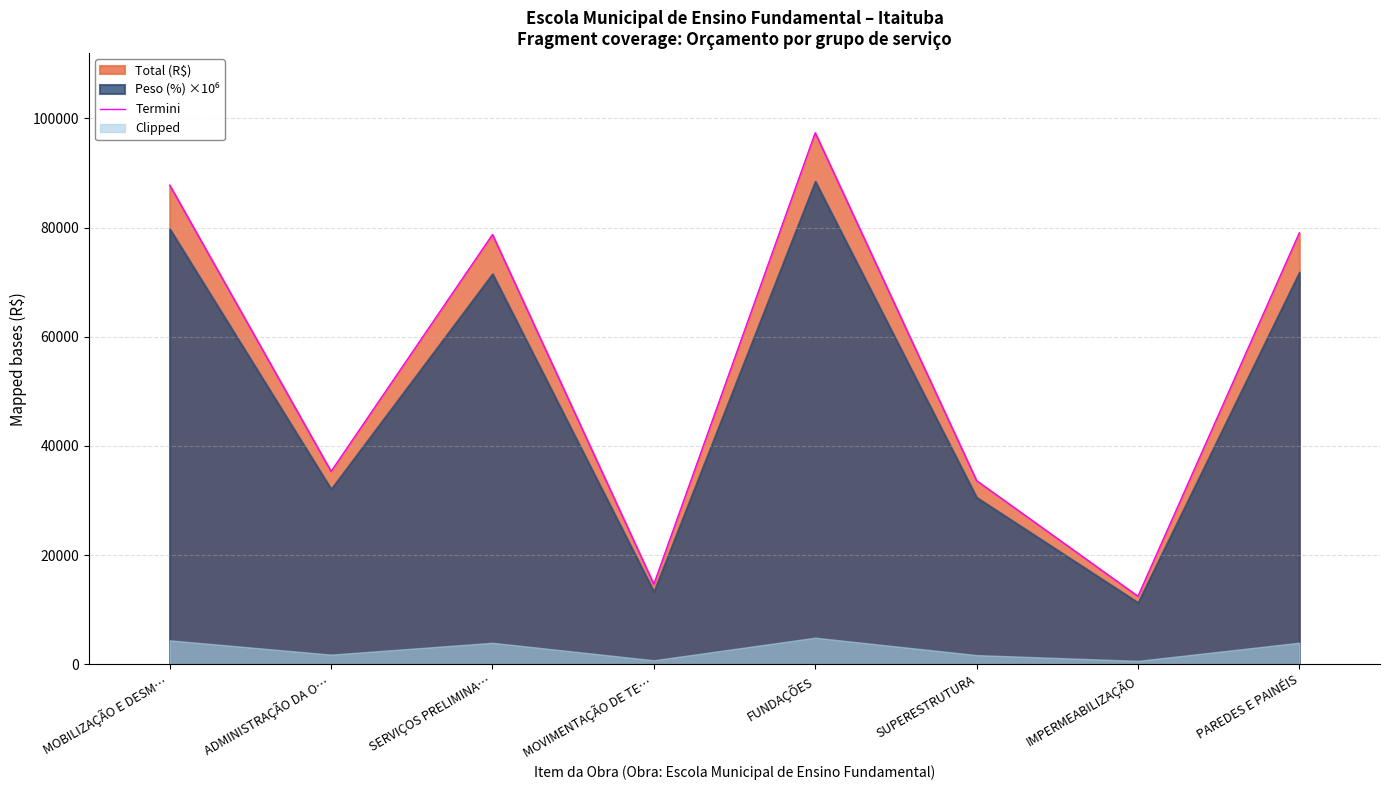

The value at SUPERESTRUTURA is 33633.3. True or false?

True